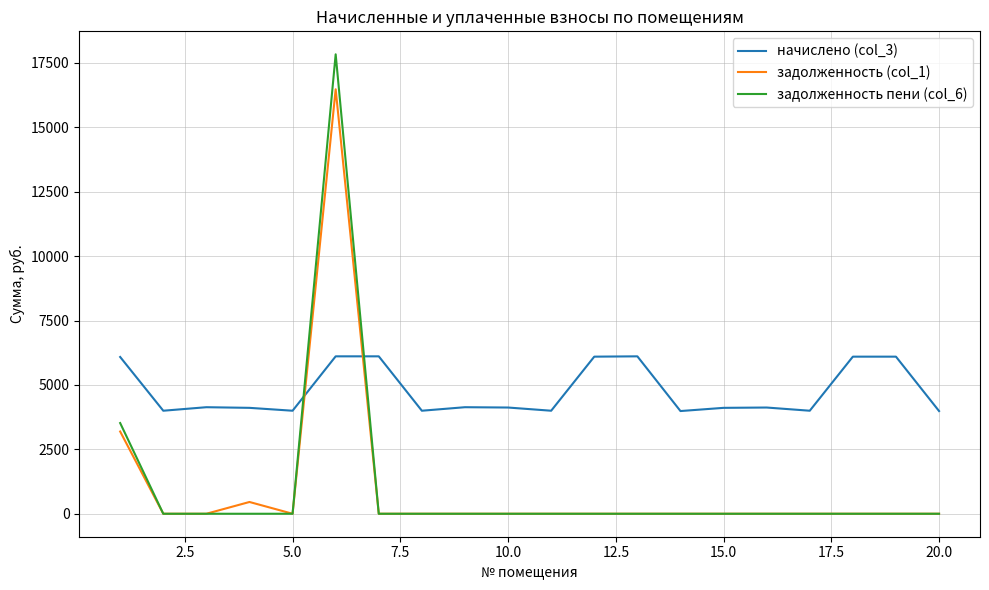

Does the chart display data point markers on the line(s)?

No